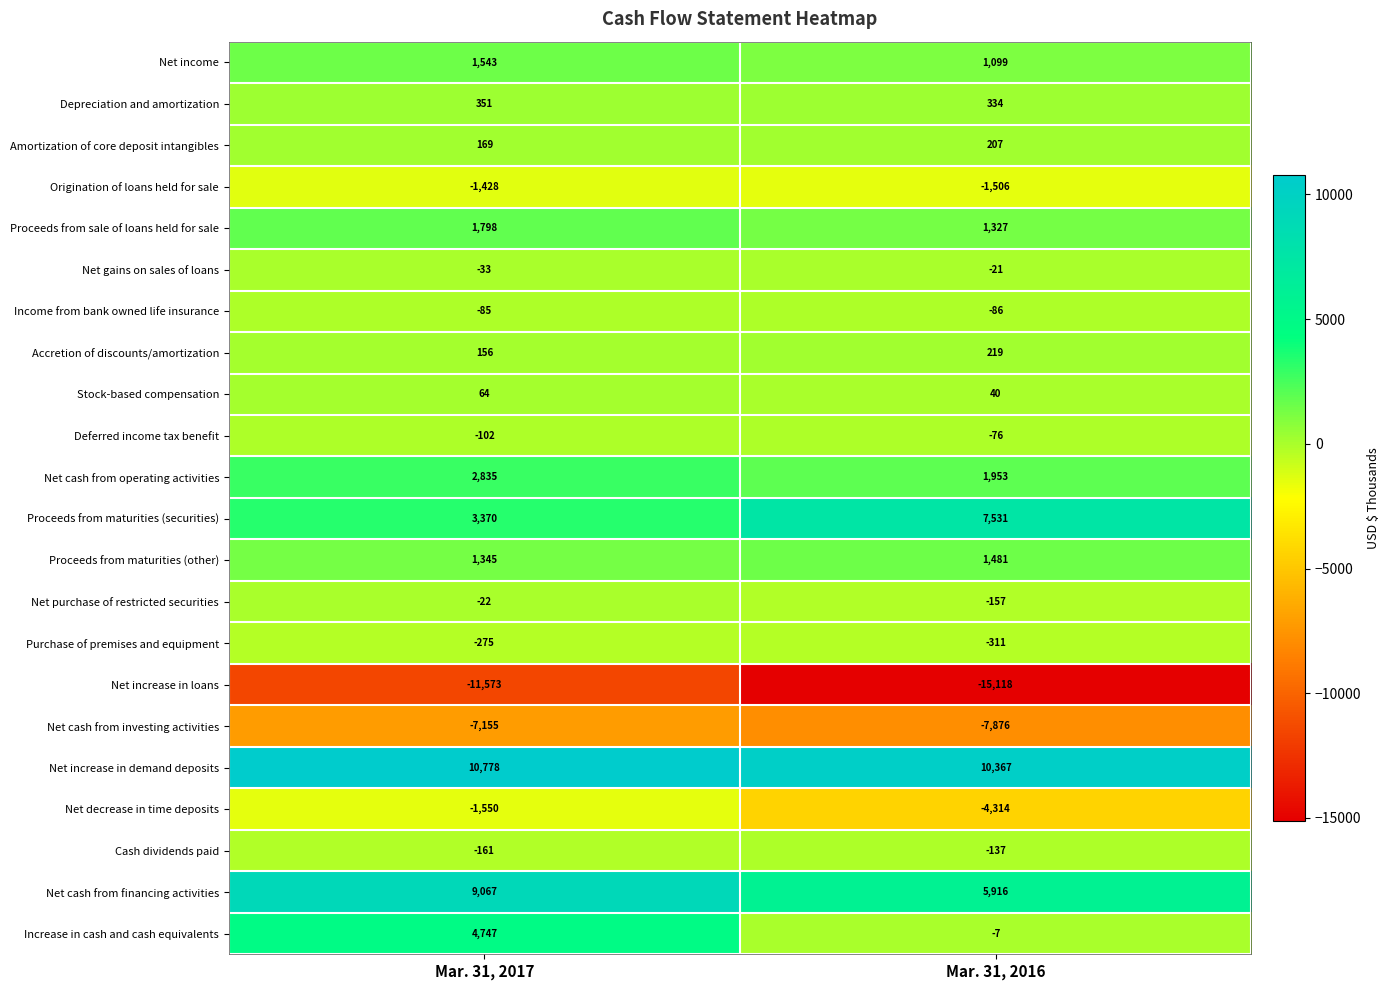

True or false: Net income has a value of 2649 at Mar. 31, 2017.

False